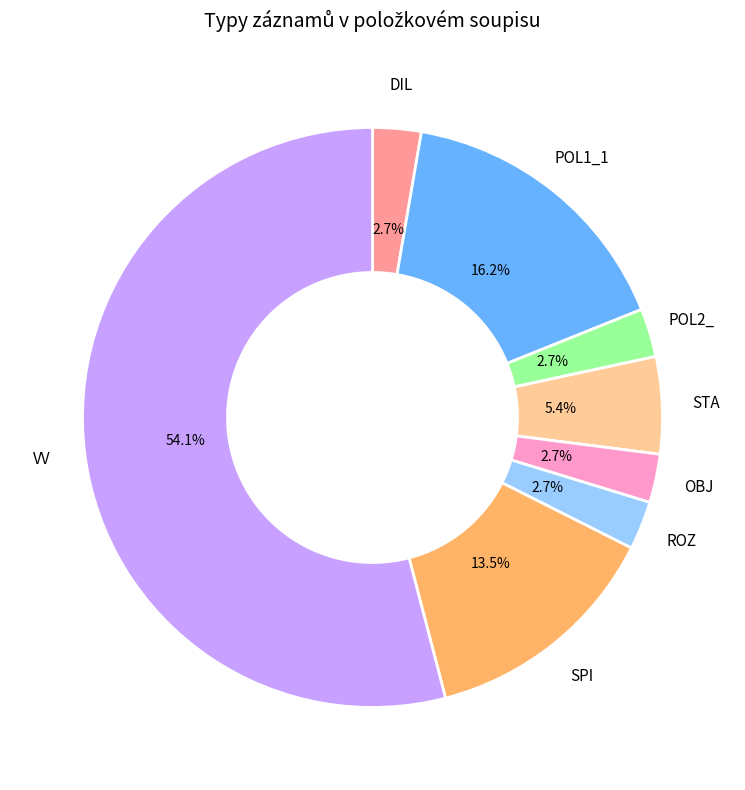

Which slice is the largest?

VV